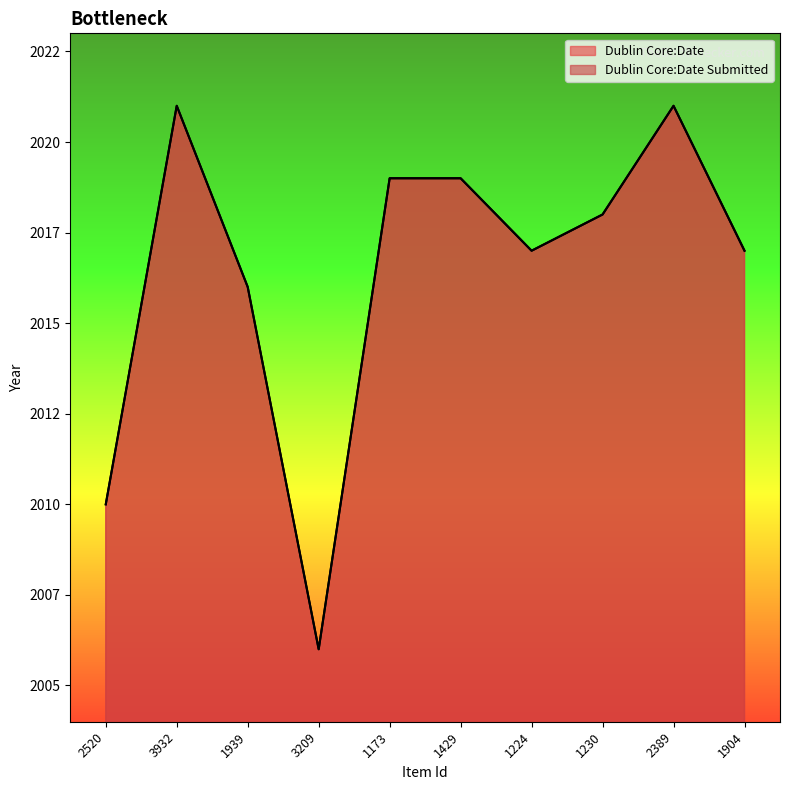

Which category has the lowest value across all series?

3209